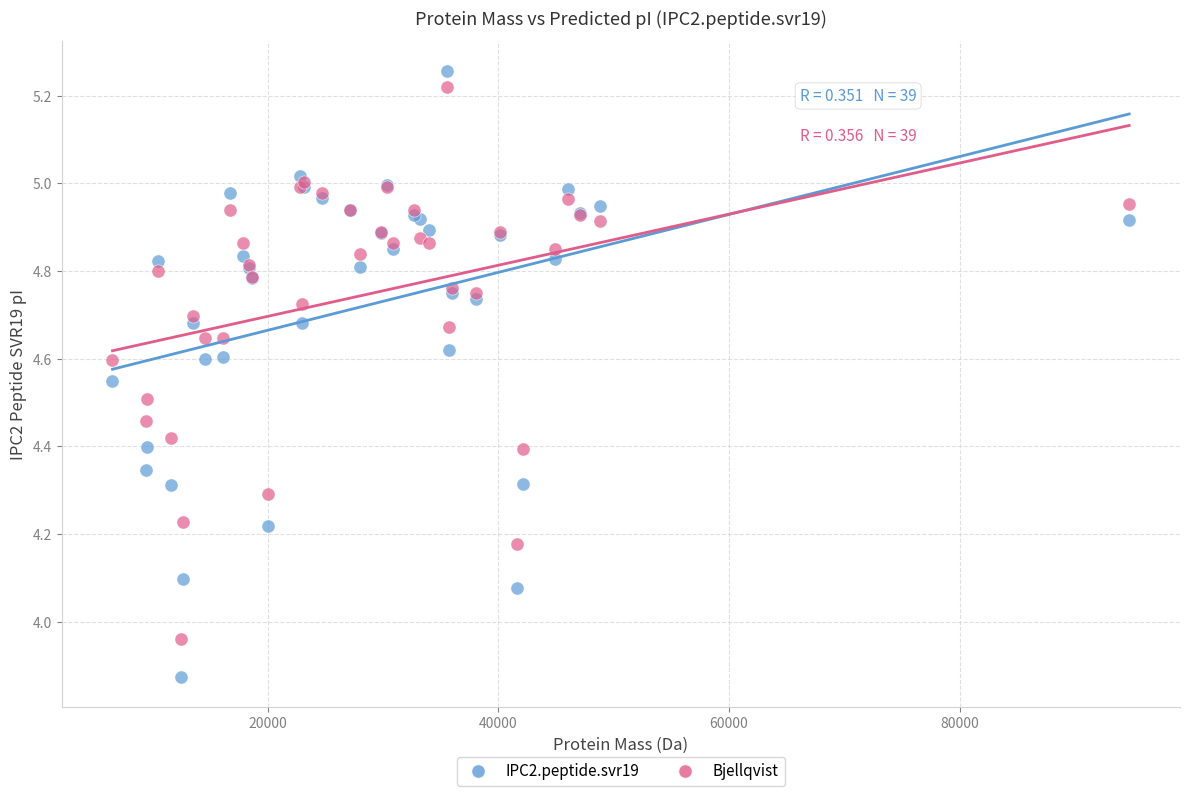

Which series contains the highest Y value?

IPC2.peptide.svr19